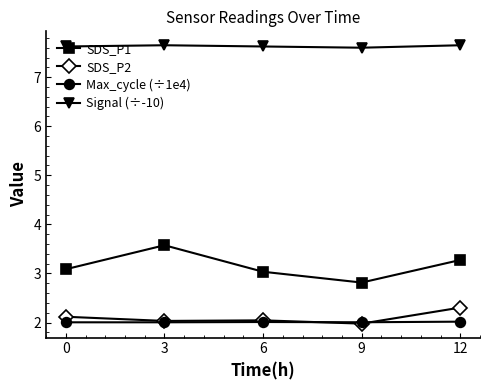

Reading right to left, list all the values displayed in this chart.

SDS_P1: 3.3	2.8	3.0	3.6	3.1
SDS_P2: 2.3	2.0	2.0	2.0	2.1
Max_cycle (÷1e4): 2.0	2.0	2.0	2.0	2.0
Signal (÷-10): 7.7	7.6	7.6	7.7	7.6